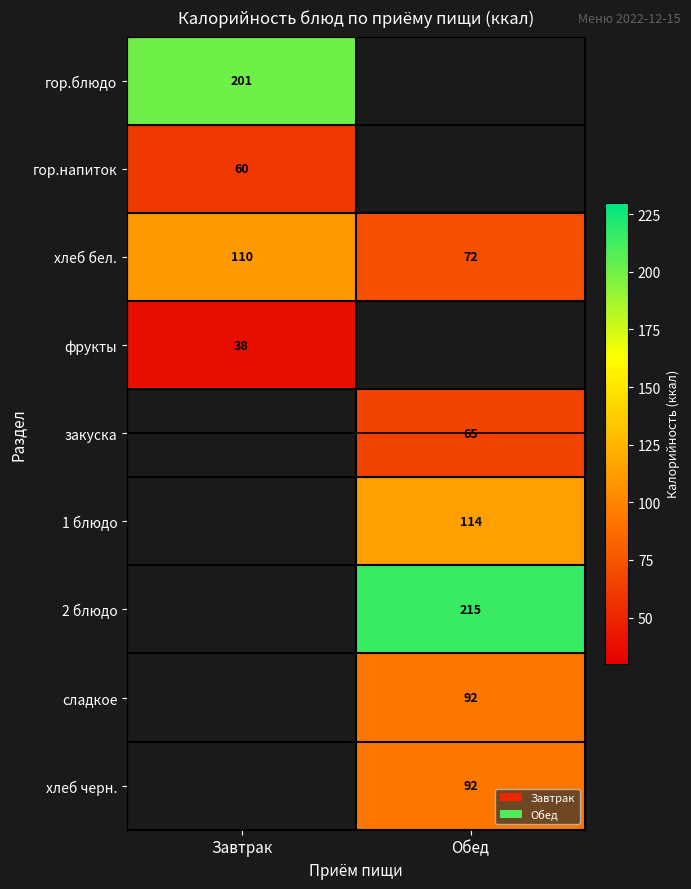

The гор.напиток series shows 102 at Завтрак. True or false?

False